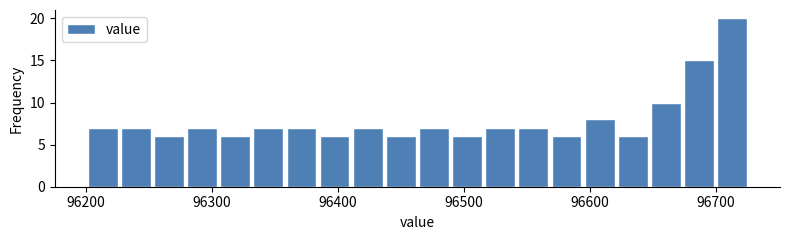

Around what value on the x-axis is the tallest bar? Give the approximate position of its centre, as read against the axis.

96710